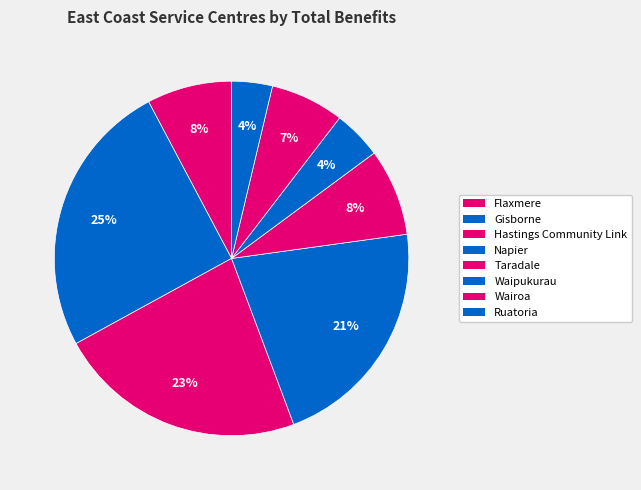

Combined, do Hastings Community Link and Taradale account for over 50%?

No